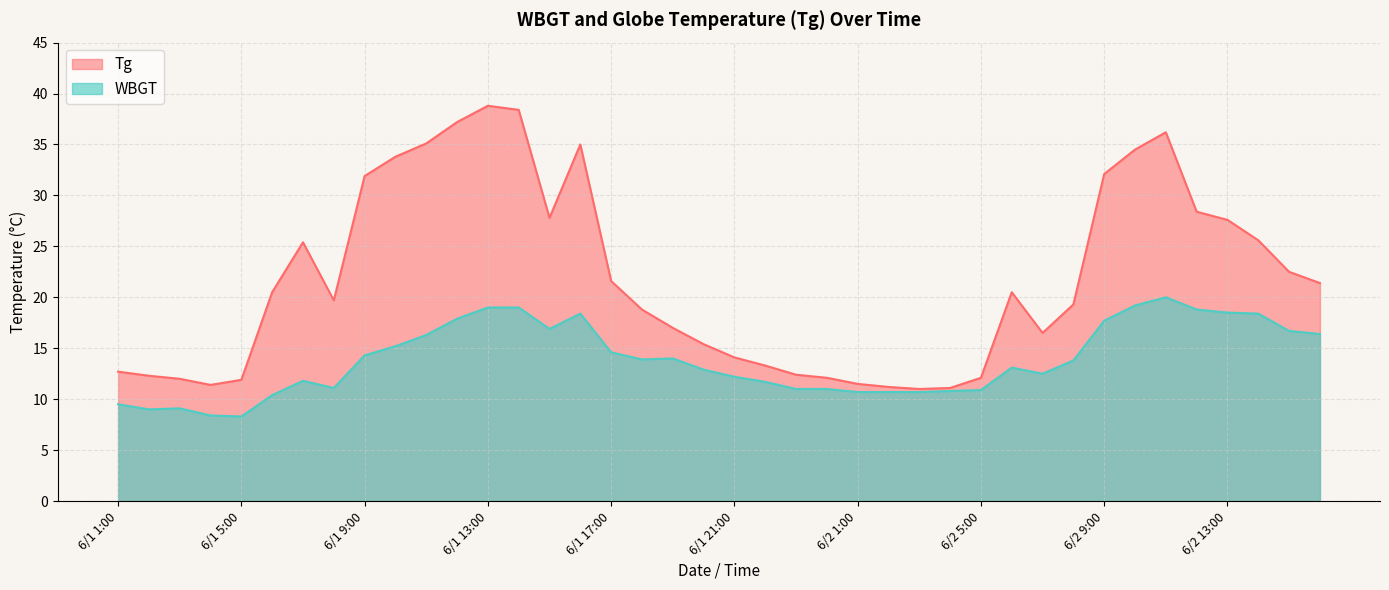

Is it true that WBGT equals 20.3 at 6/1 21:00?

False